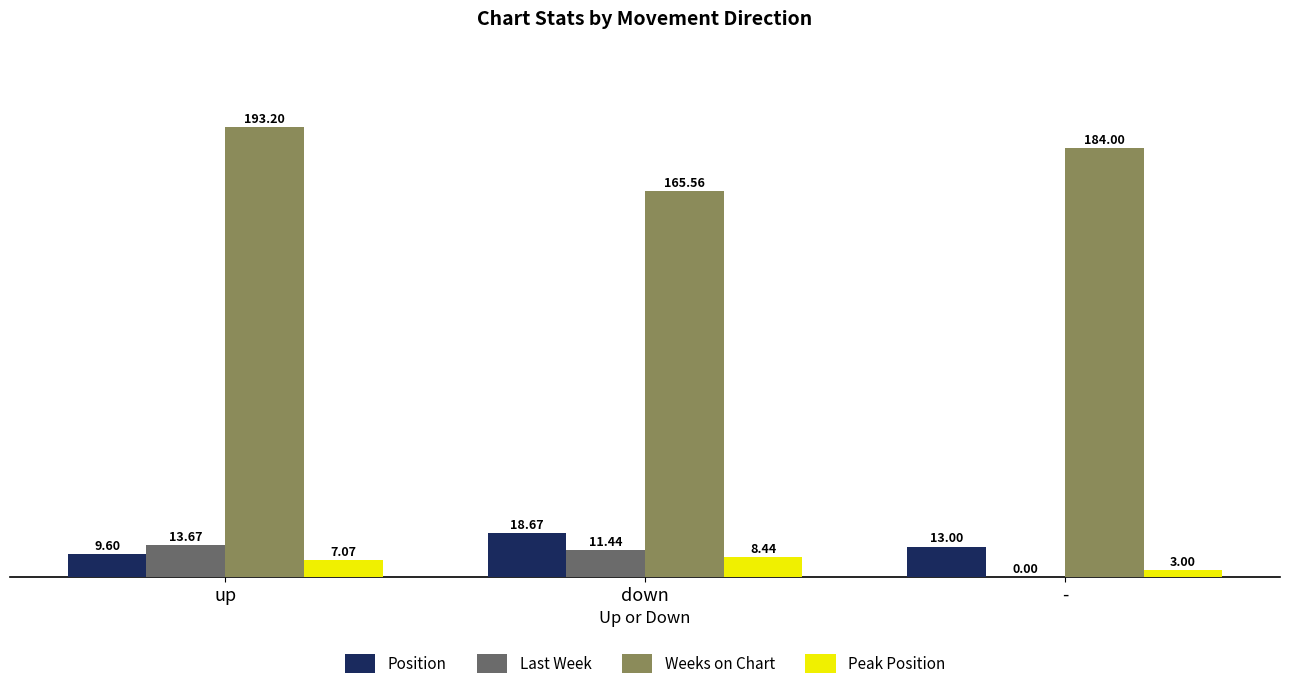

What is the average value of the Last Week series?

8.4